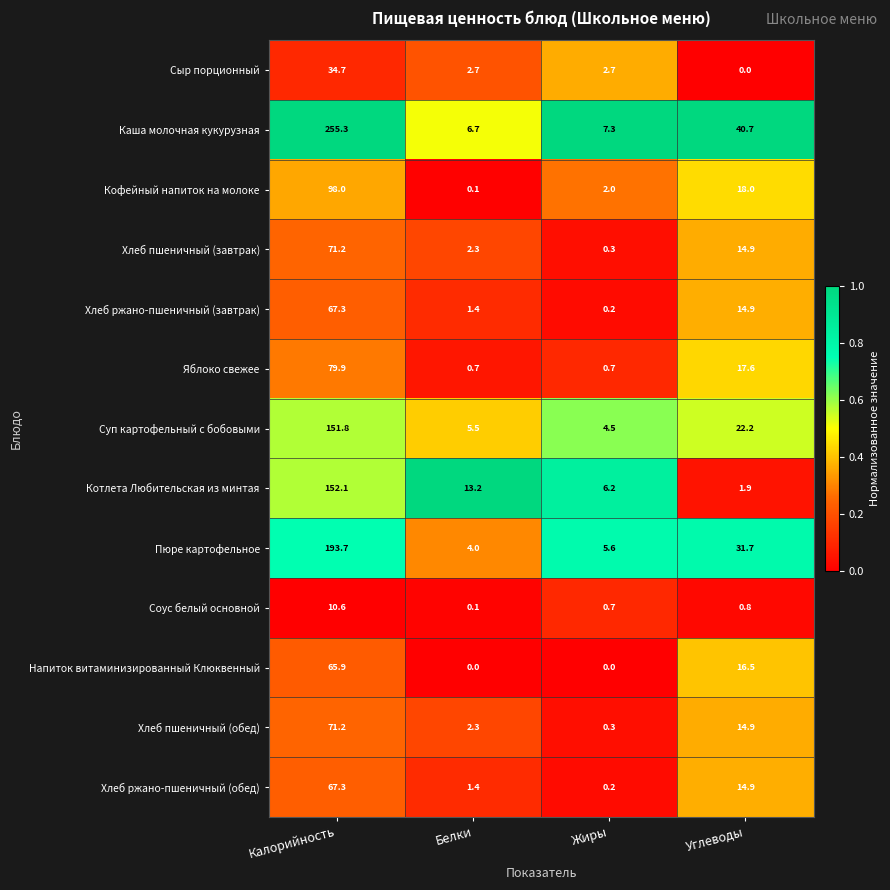

Is it true that Напиток витаминизированный Клюквенный equals 16.5 at Углеводы?

True